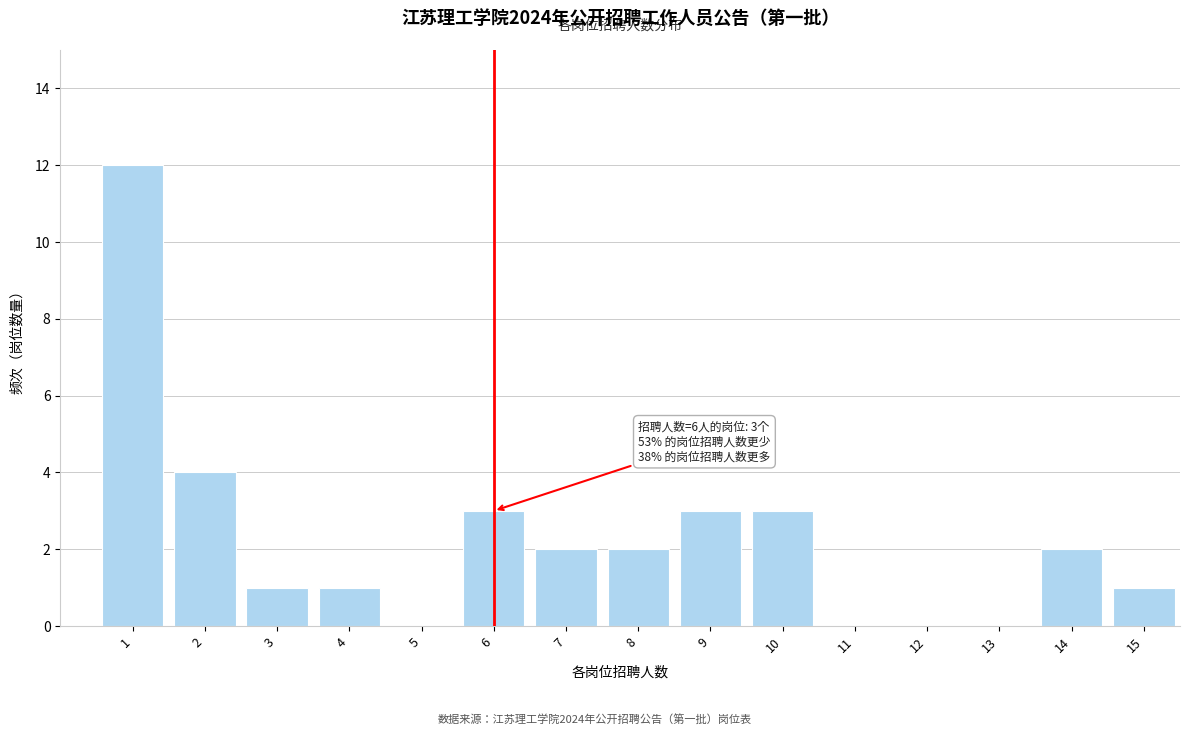

Reading left to right, what are all the values shown in this chart?

1=12	2=4	3=1	4=1	5=0	6=3	7=2	8=2	9=3	10=3	11=0	12=0	13=0	14=2	15=1